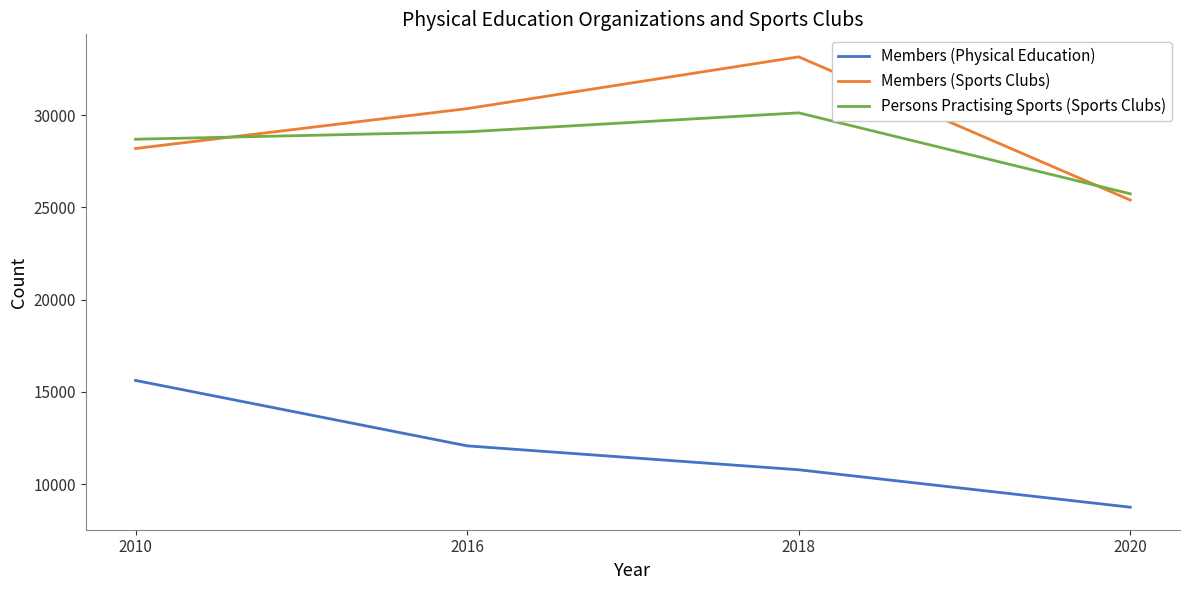

Which series changed the most between 2016 and 2018?

Members (Sports Clubs)